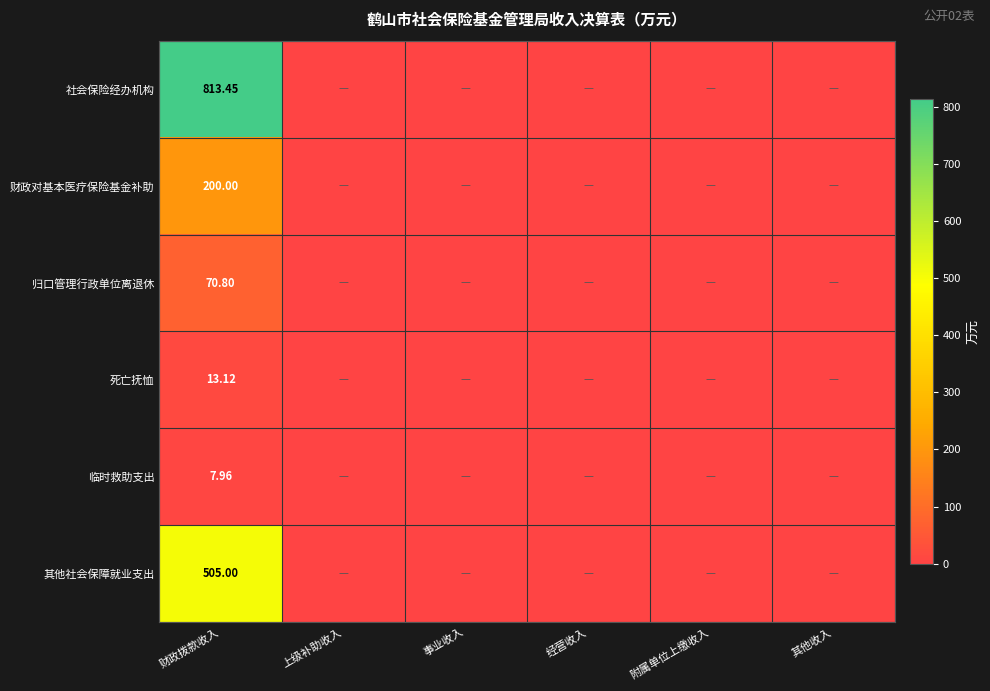

At 财政拨款收入, list the series in order from largest to smallest.

社会保险经办机构, 其他社会保障就业支出, 财政对基本医疗保险基金补助, 归口管理行政单位离退休, 死亡抚恤, 临时救助支出